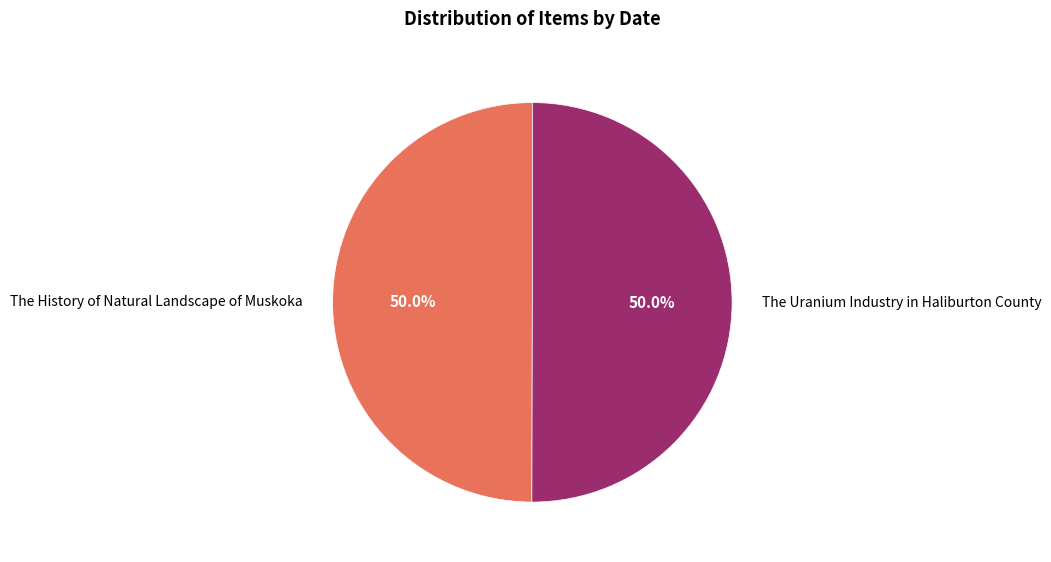

Approximately how many times larger is the value at The History of Natural Landscape of Muskoka compared to The Uranium Industry in Haliburton County?

1.0